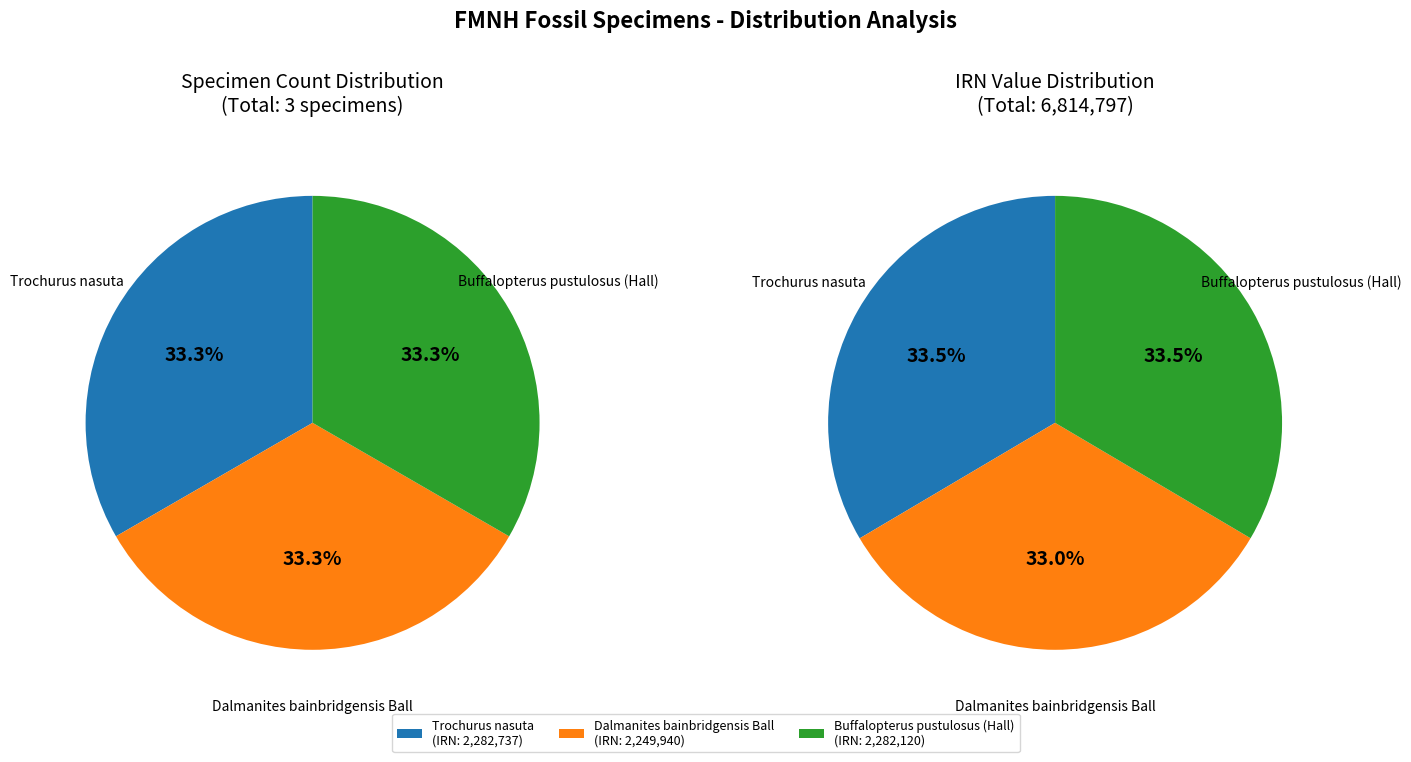

To the nearest percent, what portion does Trochurus nasuta represent?

33%